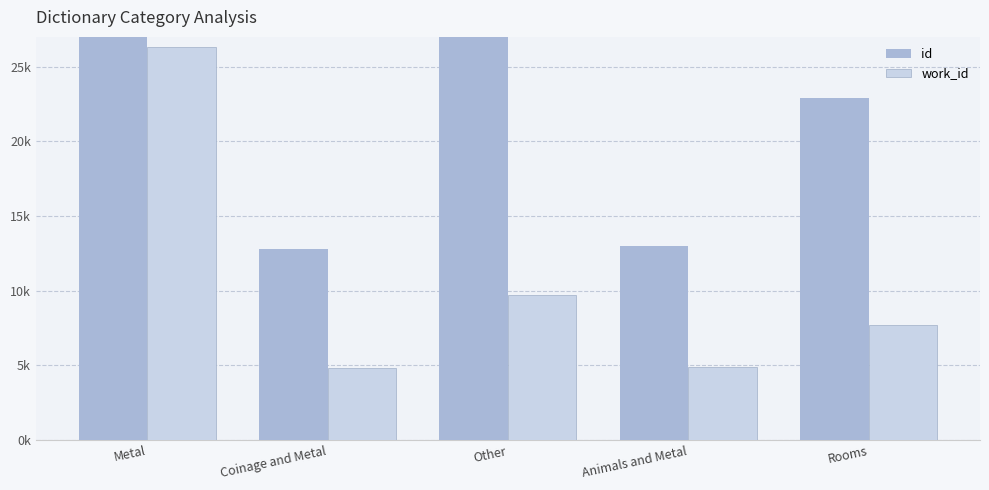

What position from the right is Metal?

5